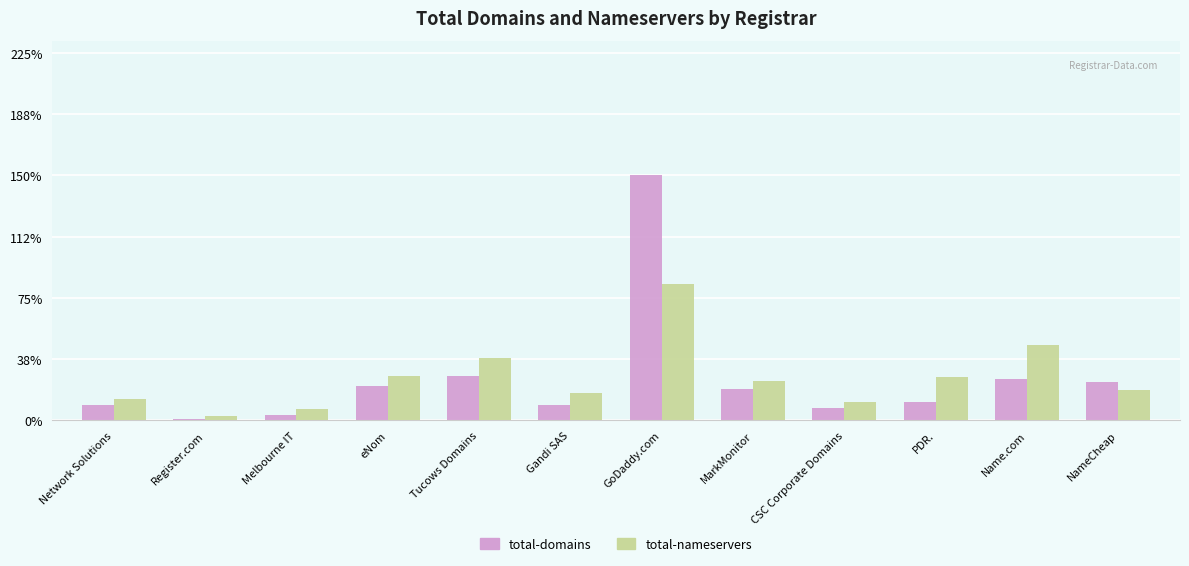

Are the bars grouped side by side (vs. stacked)?

Yes